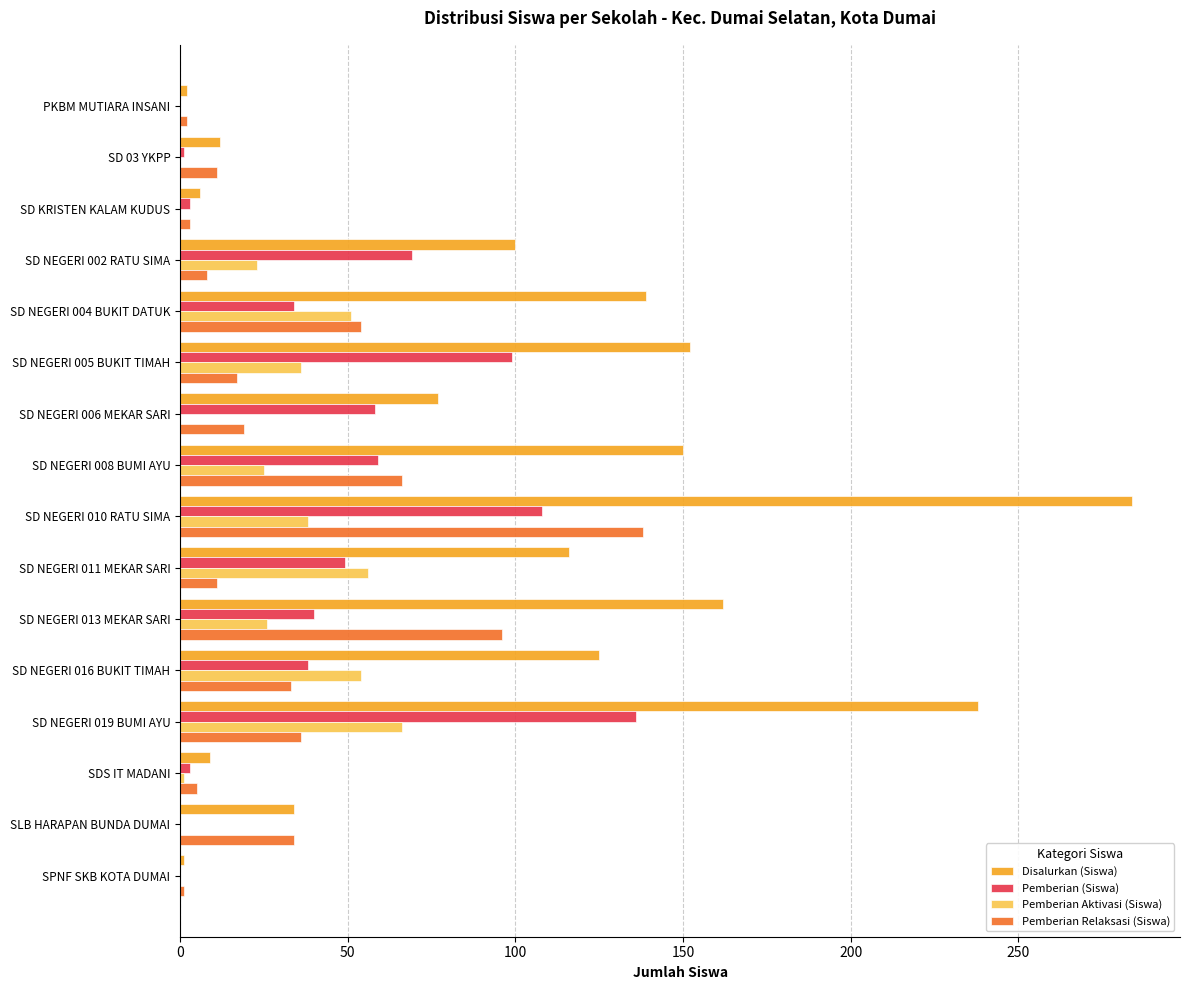

Count the number of data series in this chart.

4